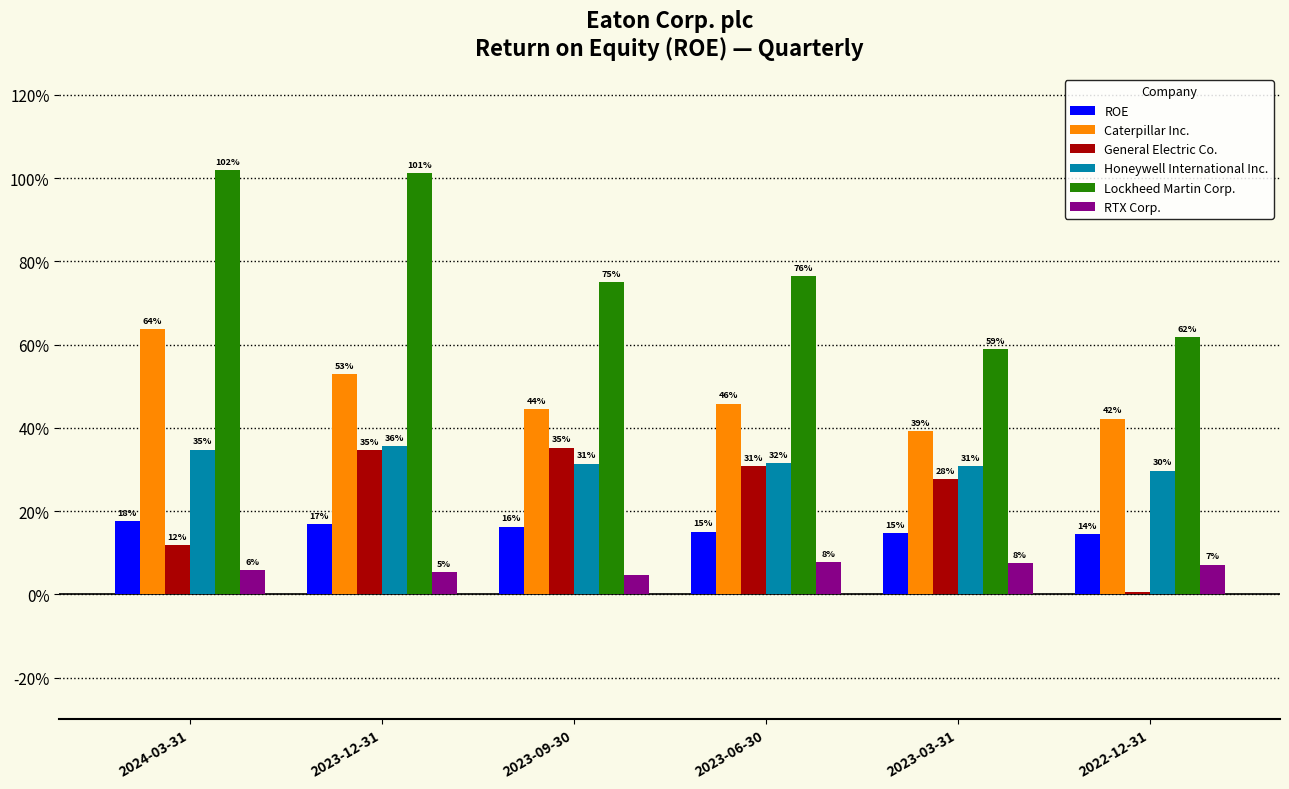

What are all the series names shown in the legend?

ROE, Caterpillar Inc., General Electric Co., Honeywell International Inc., Lockheed Martin Corp., RTX Corp.